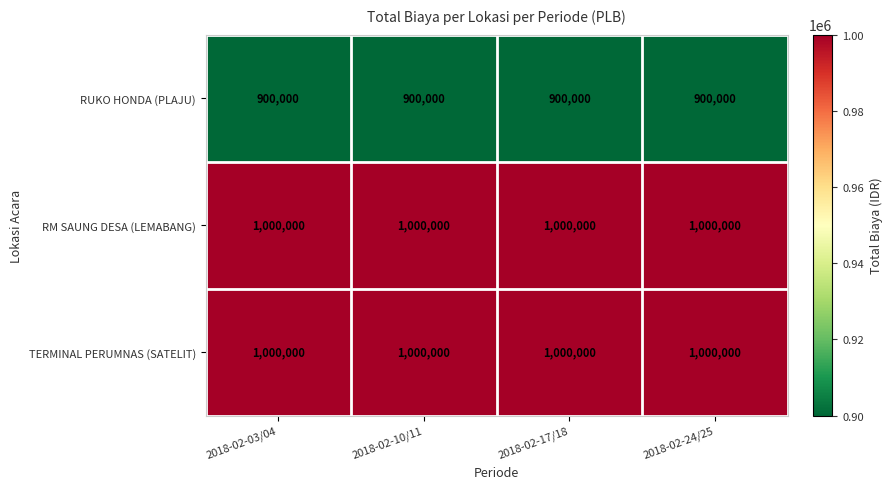

What is the spread (max minus min) of values at 2018-02-17/18?

100000